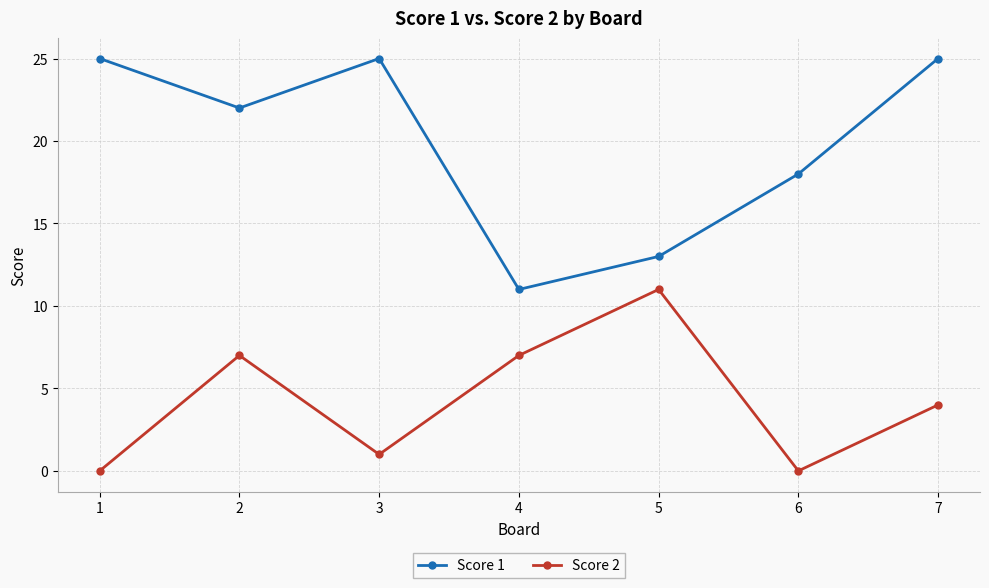

True or false: Score 1 has a value of 4 at 4.

False